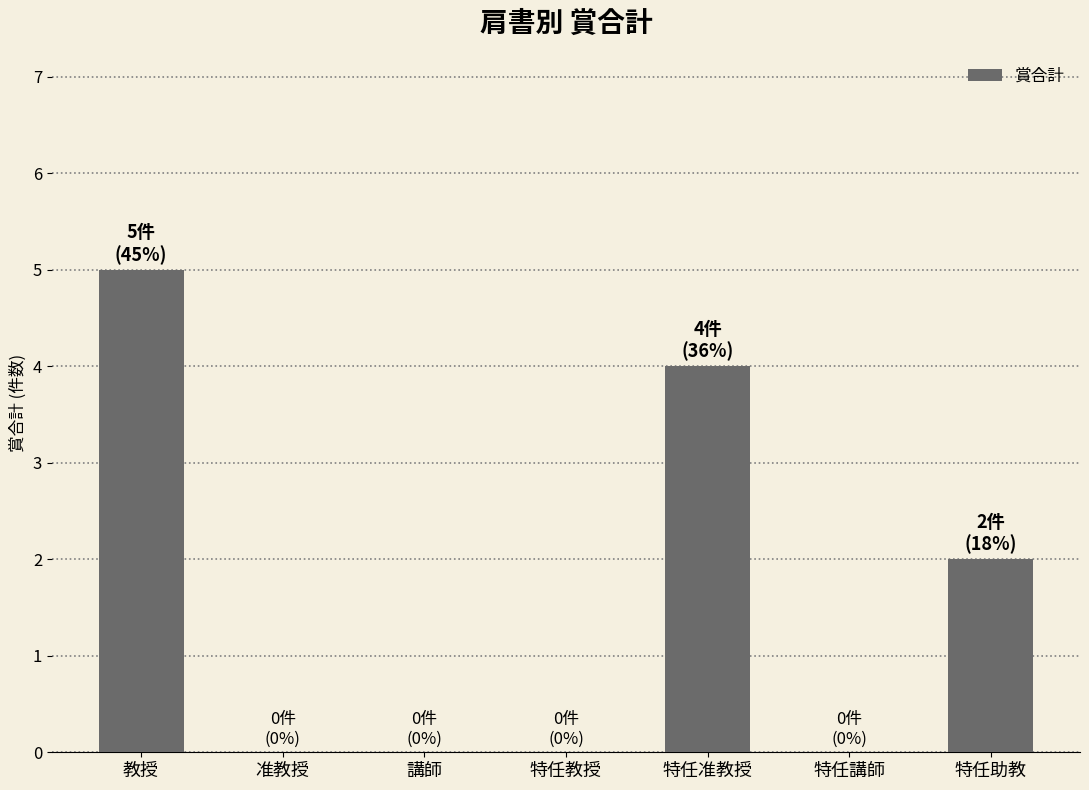

What is the sum of all values?

11